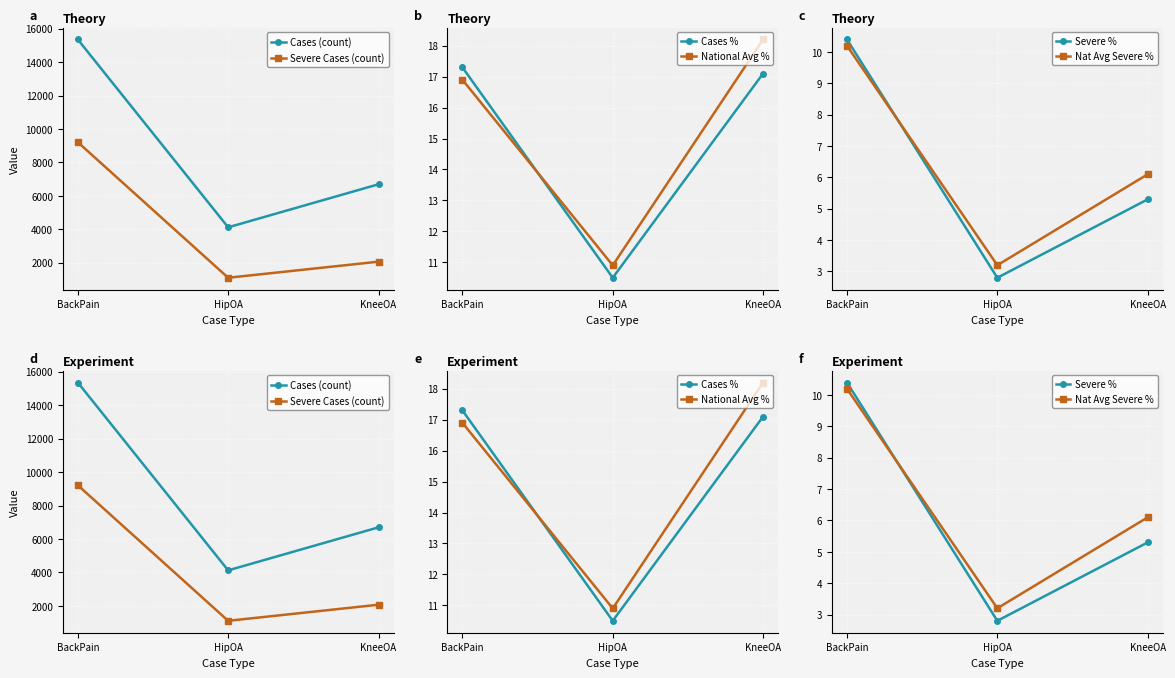

What is the difference between the Nat Avg Severe % values at HipOA and KneeOA?

2.9